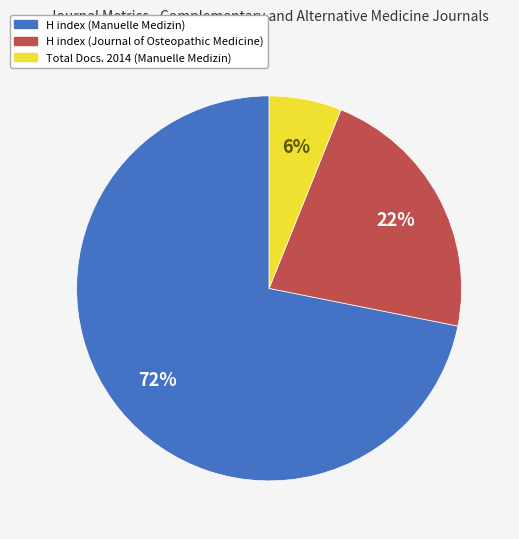

Is it true that H index (Journal of Osteopathic Medicine) is 11% of the pie?

False